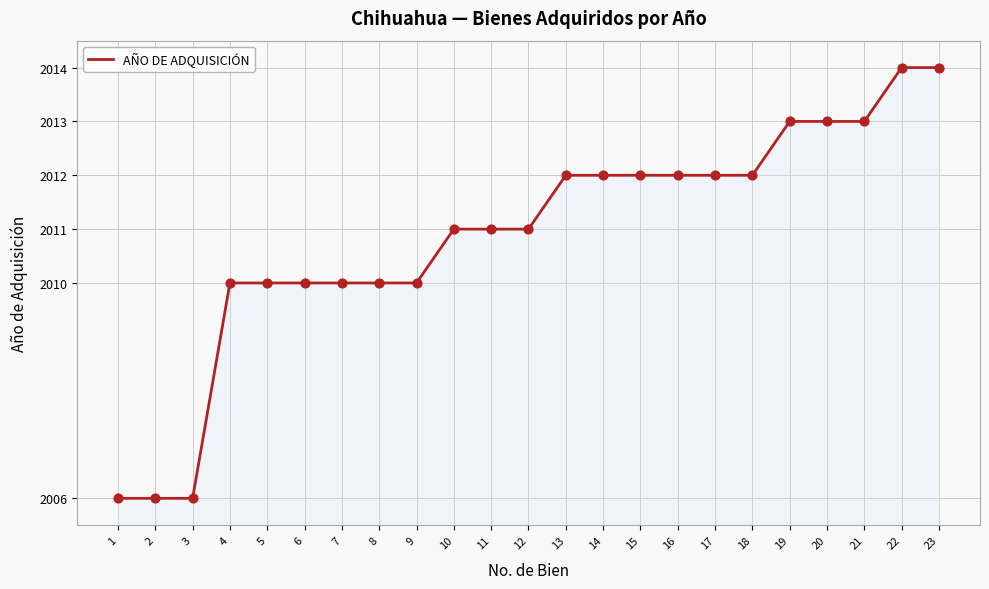

Between 3 and 11, which is larger?

11